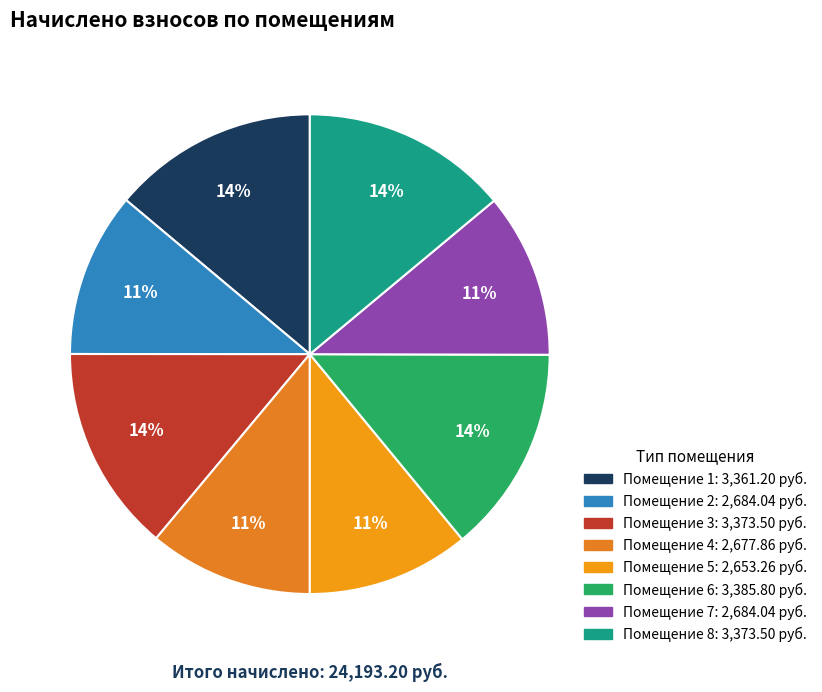

Which category has the biggest portion of the pie?

6